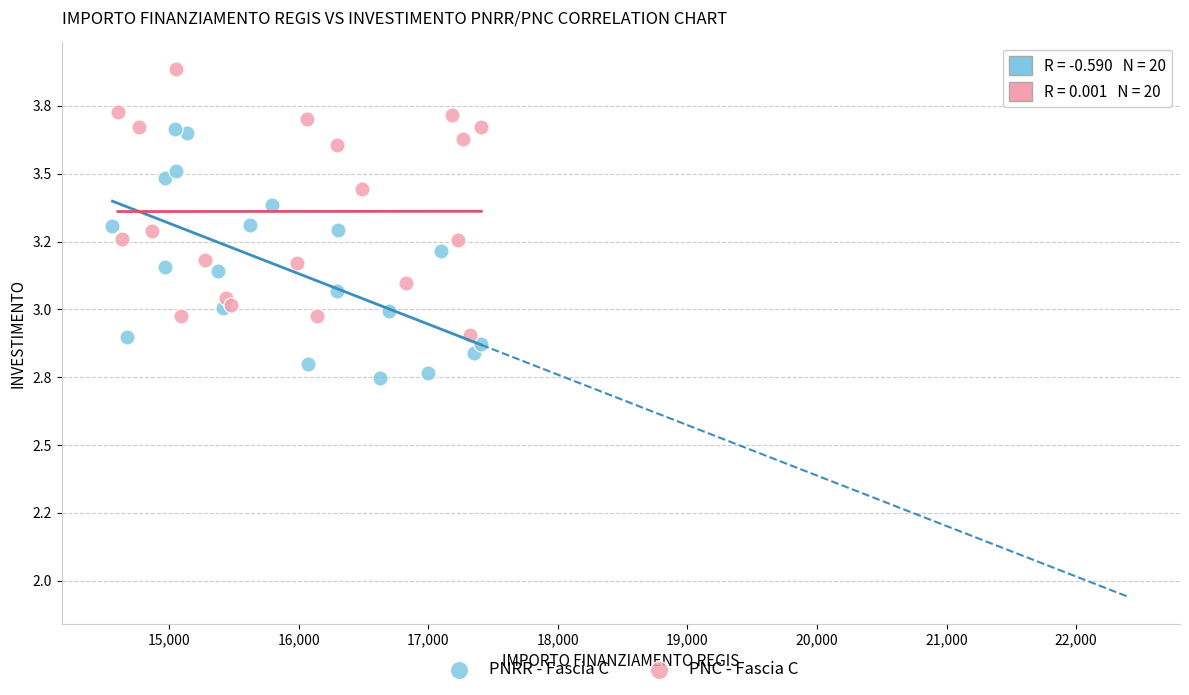

What are all the series names shown in the legend?

PNRR - Fascia C, PNC - Fascia C